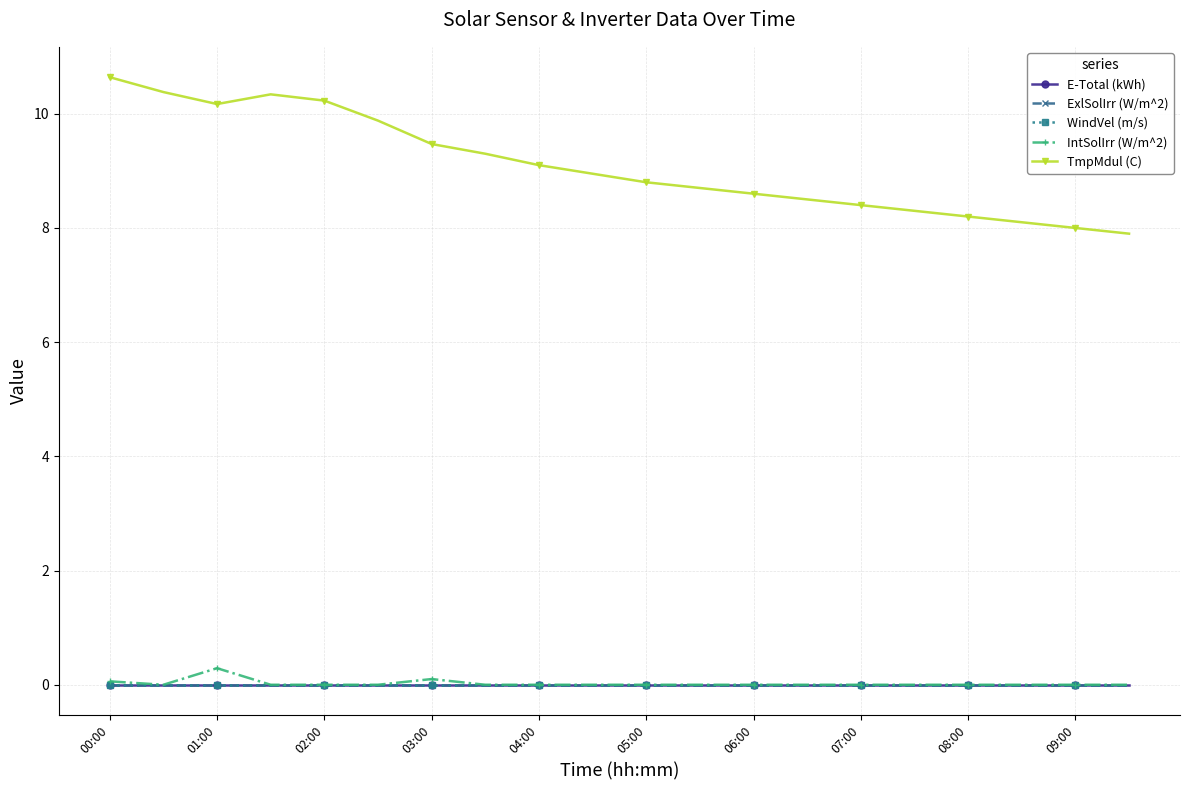

Reading left to right, what are all the values shown in this chart?

E-Total (kWh): 0.0	0.0	0.0	0.0	0.0	0.0	0.0	0.0	0.0	0.0	0.0	0.0	0.0	0.0	0.0	0.0	0.0	0.0	0.0	0.0
ExlSolIrr (W/m^2): 0.0	0.0	0.0	0.0	0.0	0.0	0.0	0.0	0.0	0.0	0.0	0.0	0.0	0.0	0.0	0.0	0.0	0.0	0.0	0.0
WindVel (m/s): 0.0	0.0	0.0	0.0	0.0	0.0	0.0	0.0	0.0	0.0	0.0	0.0	0.0	0.0	0.0	0.0	0.0	0.0	0.0	0.0
IntSolIrr (W/m^2): 0.1	0.0	0.3	0.0	0.0	0.0	0.1	0.0	0.0	0.0	0.0	0.0	0.0	0.0	0.0	0.0	0.0	0.0	0.0	0.0
TmpMdul (C): 10.6	10.4	10.2	10.3	10.2	9.9	9.5	9.3	9.1	8.9	8.8	8.7	8.6	8.5	8.4	8.3	8.2	8.1	8.0	7.9